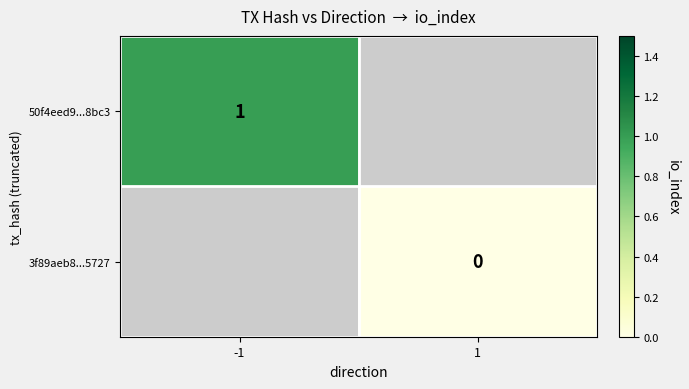

True or false: 50f4eed9...8bc3 has a value of 1 at -1.

True